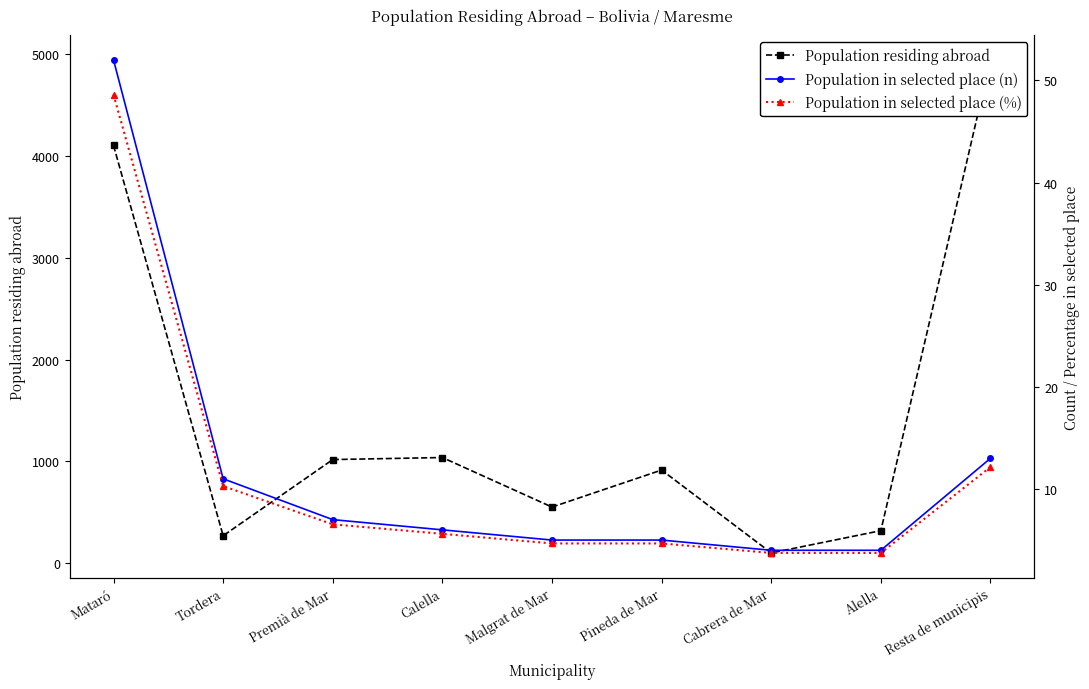

Reading left to right, extract all data points from this chart.

Population residing abroad: 4105.0	268.0	1017.0	1037.0	550.0	914.0	99.0	318.0	4946.0
Population in selected place (n): 52.0	11.0	7.0	6.0	5.0	5.0	4.0	4.0	13.0
Population in selected place (%): 48.6	10.3	6.5	5.6	4.7	4.7	3.7	3.7	12.2